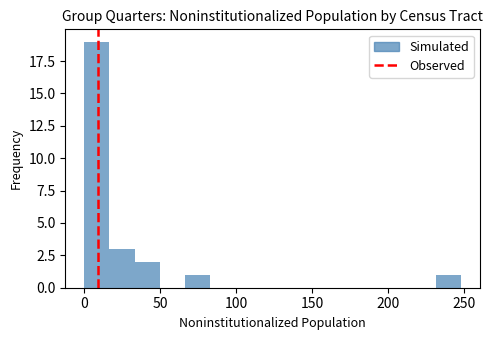

Around what value on the x-axis is the tallest bar? Give the approximate position of its centre, as read against the axis.

10